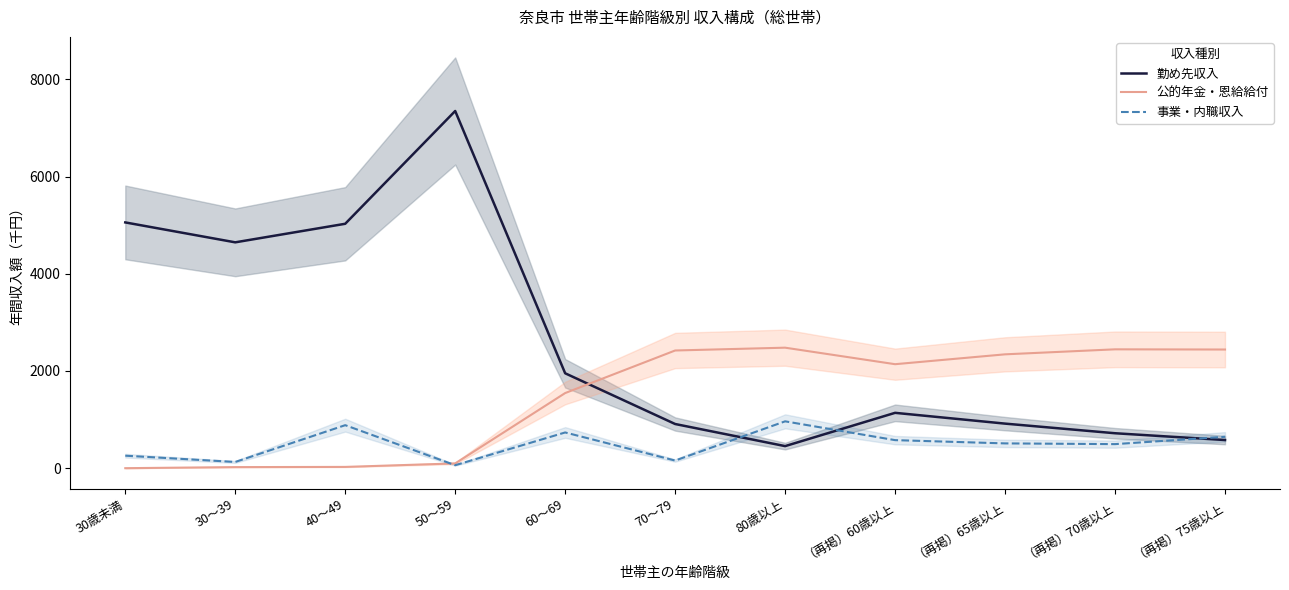

True or false: 勤め先収入 and 事業・内職収入 cross at least once.

True